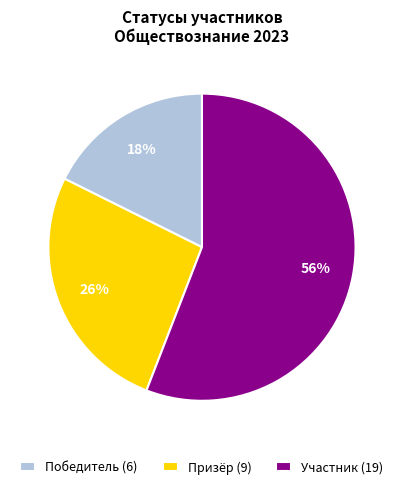

What percentage is the Призёр slice, to the nearest percent?

26%